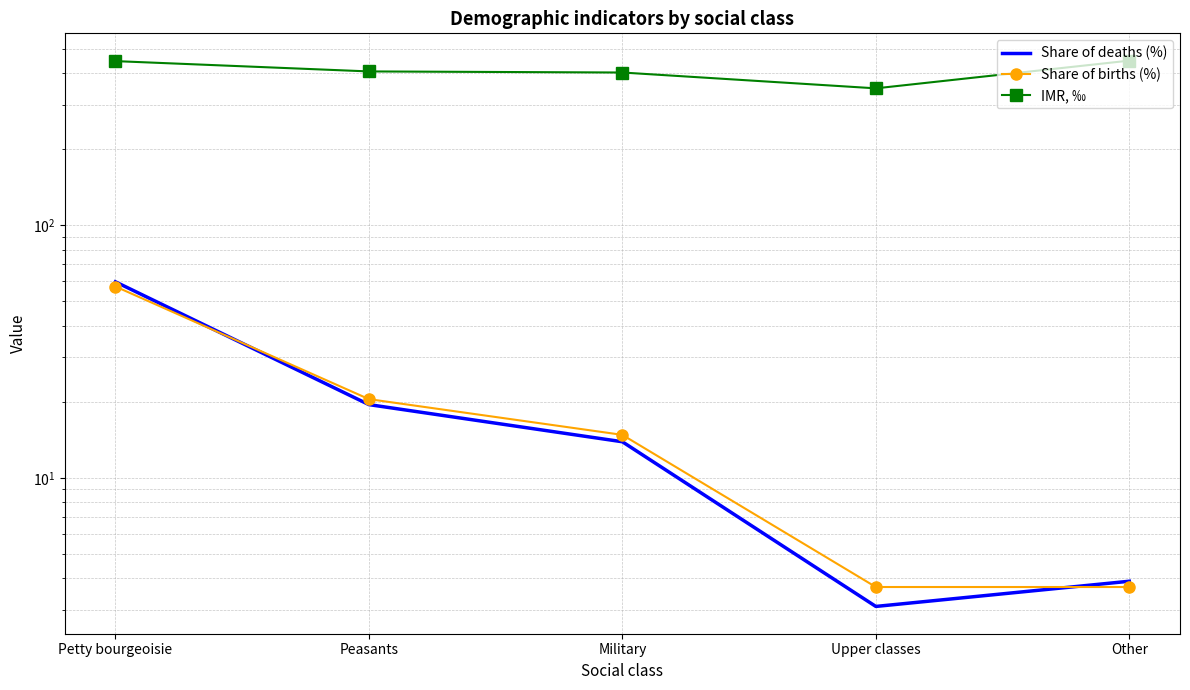

The value of Share of births (%) at Military is 9.1. True or false?

False